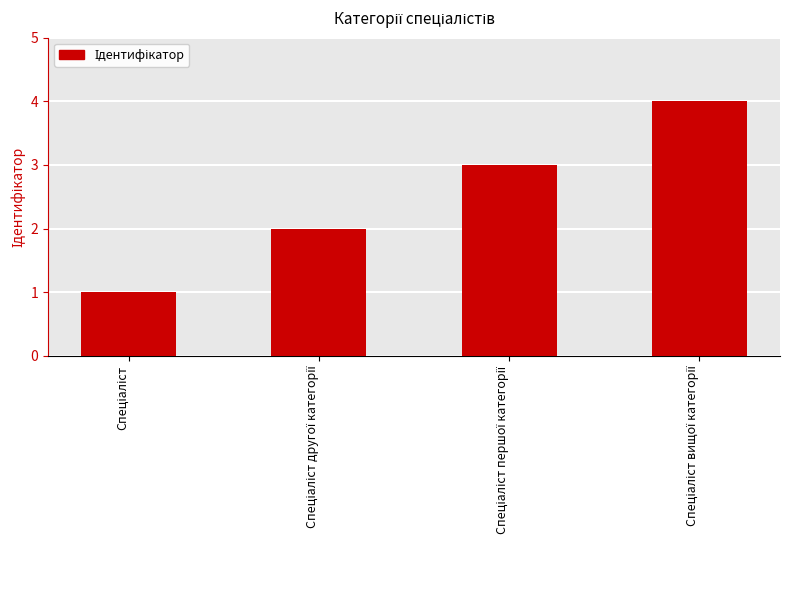

What is the greatest value displayed?

4